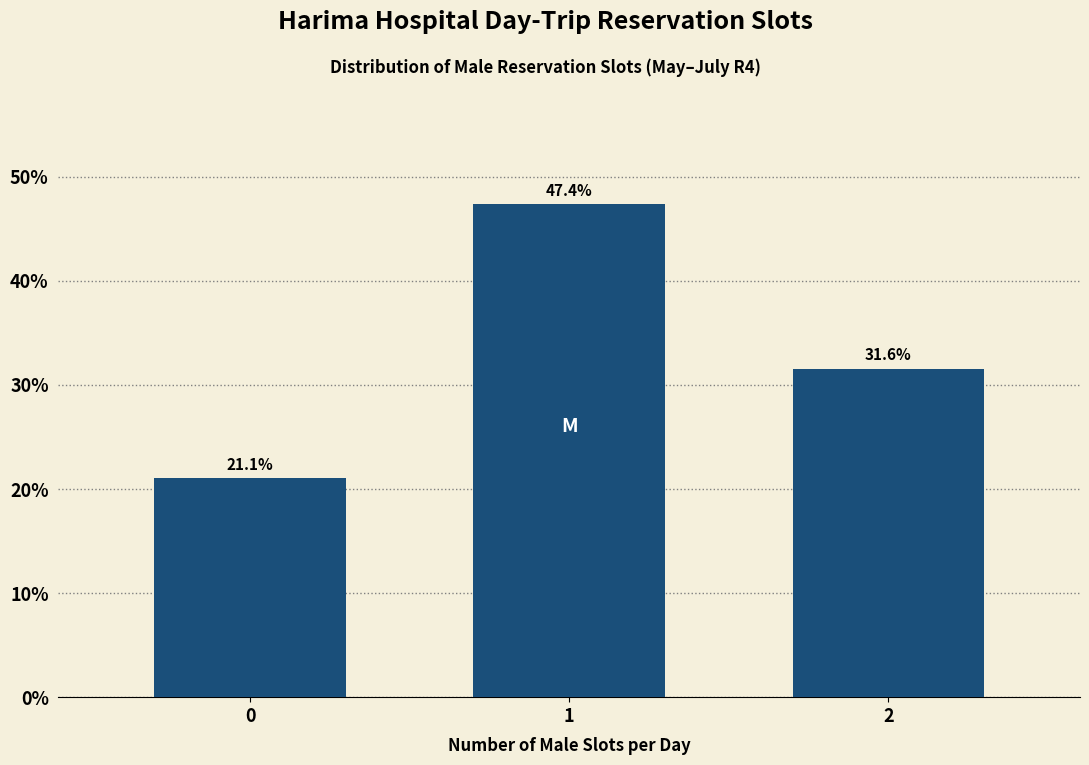

Reading left to right, transcribe all the data shown in this chart.

21.1	47.4	31.6